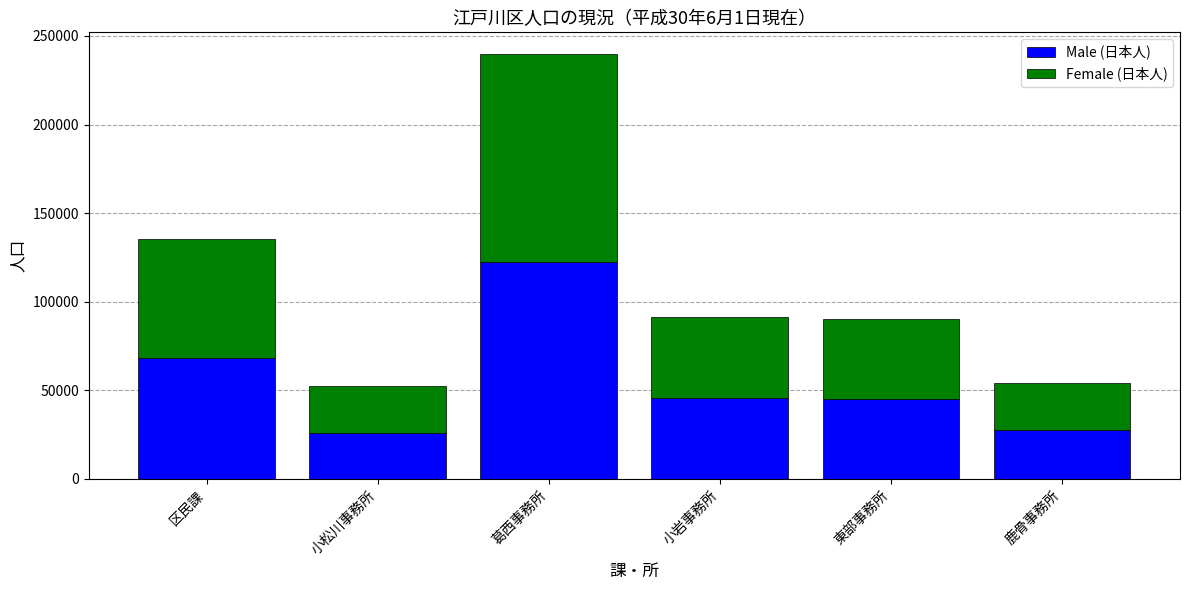

What is the difference between the Male (日本人) values at 小松川事務所 and 東部事務所?

19447